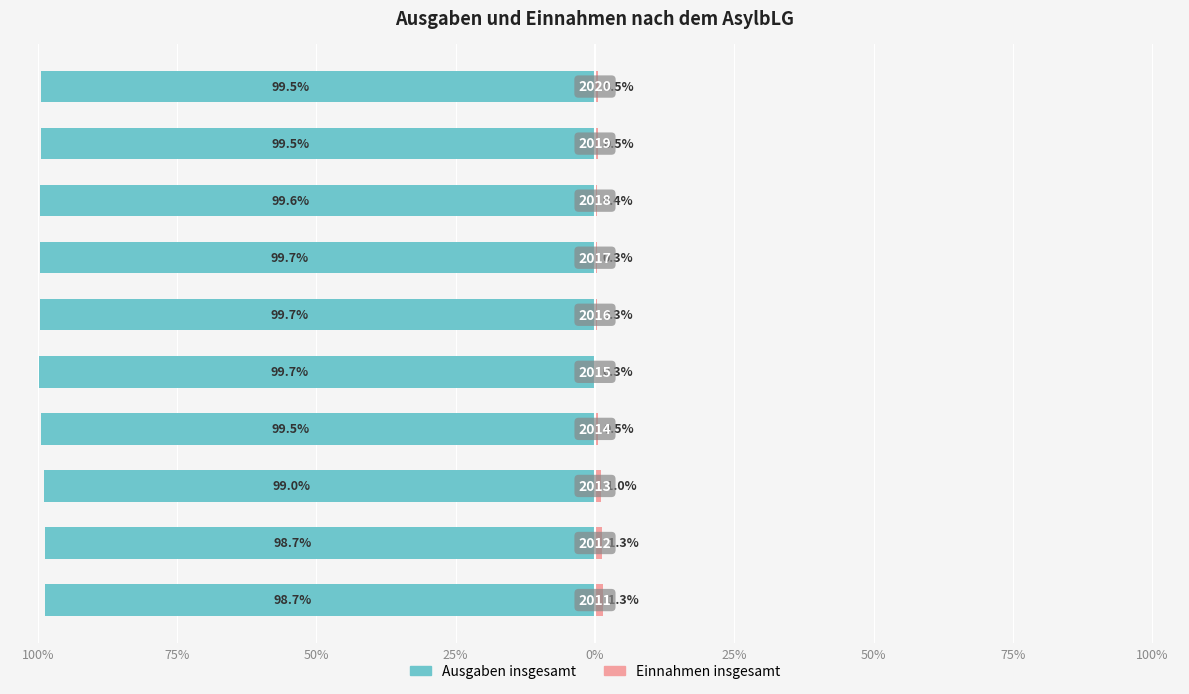

What is the sum of the Einnahmen insgesamt values at 100% and 25%?

1.9